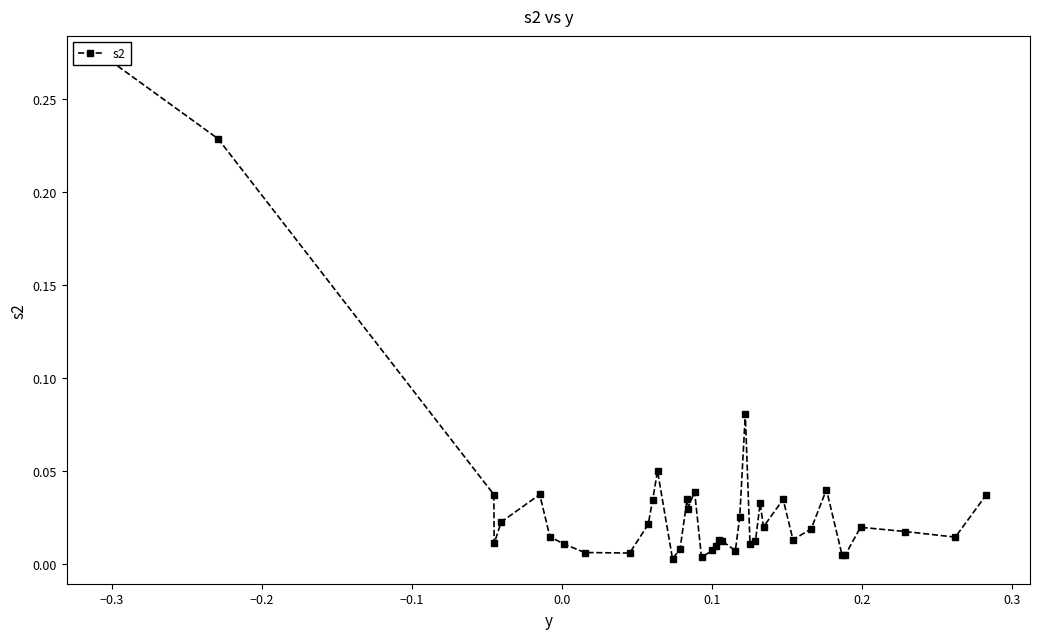

What is the difference between the maximum and second lowest values?

0.3